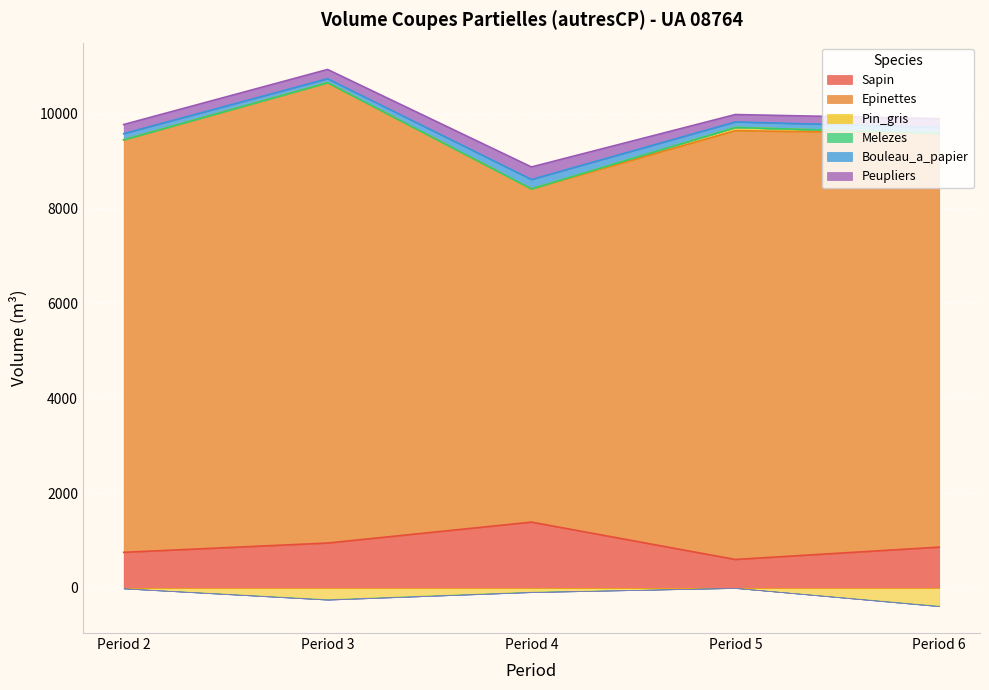

Reading left to right, transcribe all the data shown in this chart.

Sapin: Period 2=751.0	Period 3=946.6	Period 4=1387.6	Period 5=600.3	Period 6=860.8
Epinettes: Period 2=8694.0	Period 3=9702.1	Period 4=7022.6	Period 5=9036.8	Period 6=8717.4
Pin_gris: Period 2=-7.3	Period 3=-235.2	Period 4=-77.9	Period 5=68.9	Period 6=-373.3
Melezes: Period 2=-2.2	Period 3=-11.0	Period 4=-9.5	Period 5=0.0	Period 6=-10.9
Bouleau_a_papier: Period 2=129.8	Period 3=85.0	Period 4=198.6	Period 5=116.5	Period 6=128.3
Peupliers: Period 2=192.8	Period 3=194.9	Period 4=264.7	Period 5=156.2	Period 6=184.6